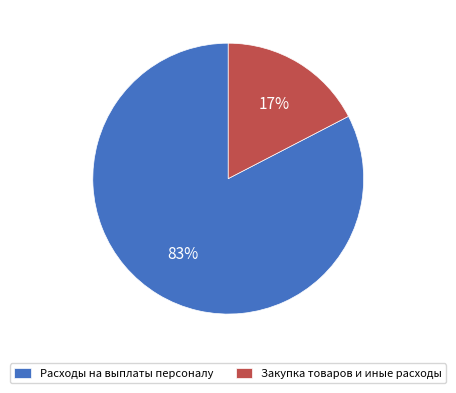

To the nearest percent, what is the combined percentage of Закупка товаров и иные расходы and Расходы на выплаты персоналу?

100%